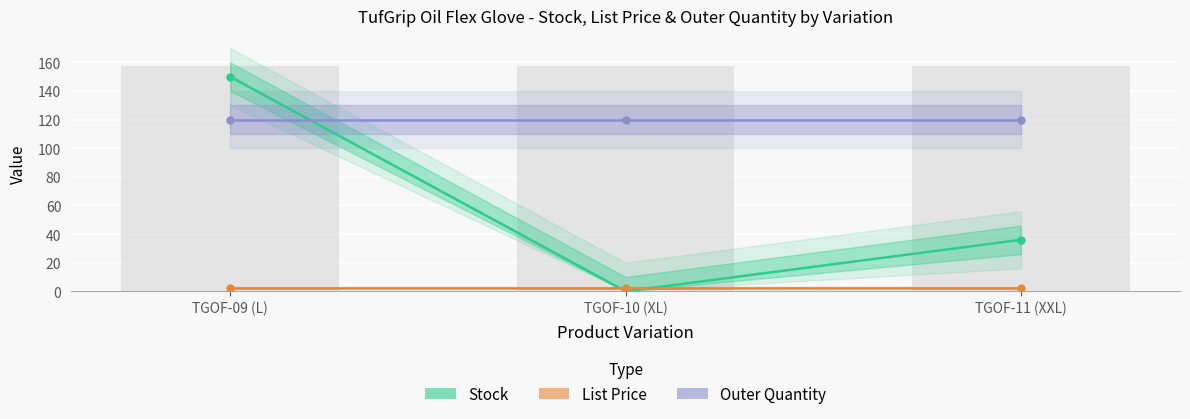

Rank the series at TGOF-11 (XXL) from highest to lowest value.

Outer Quantity, Stock, List Price